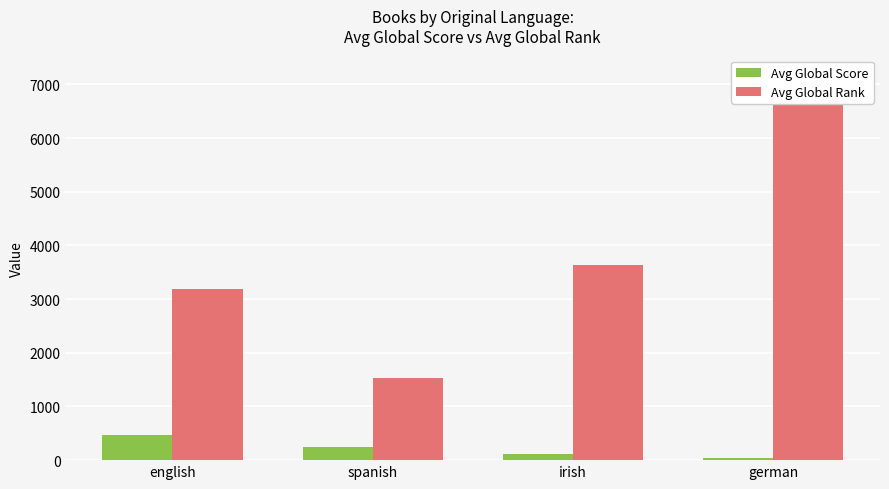

What is the sum of the Avg Global Rank values at german and spanish?

8704.0